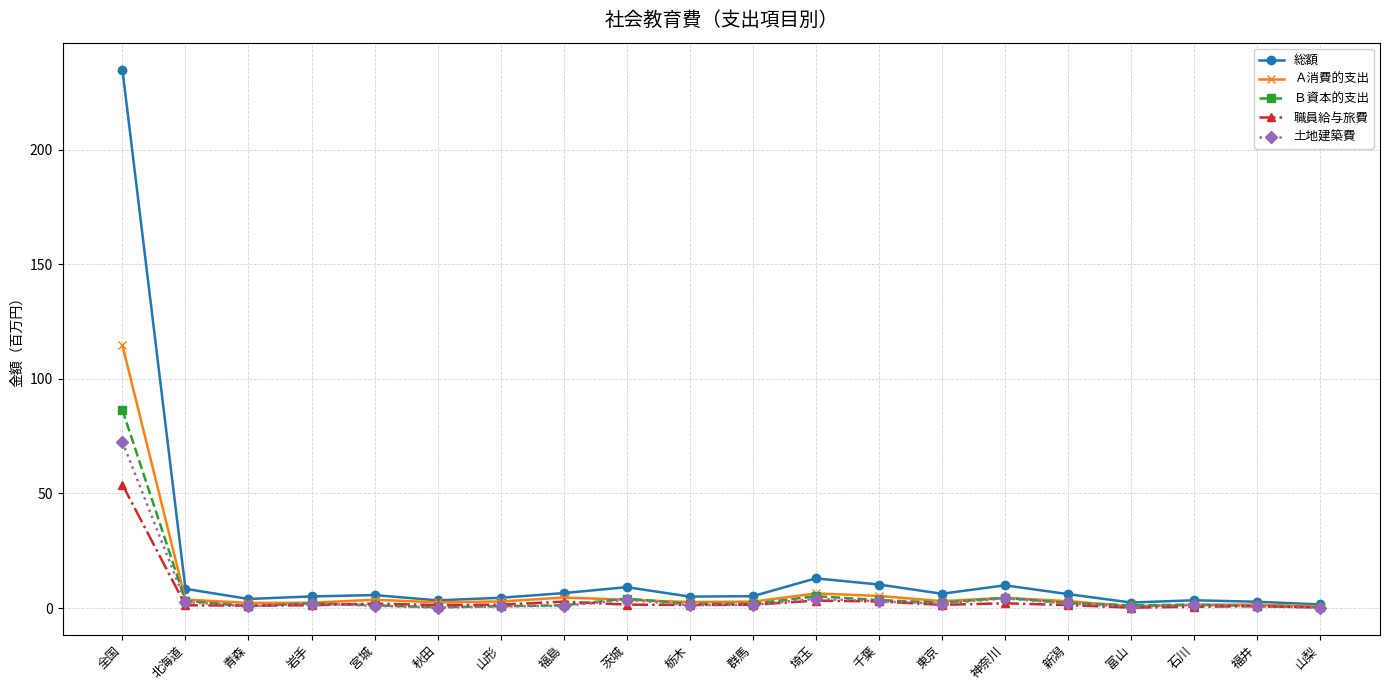

What is the total value across all series at 秋田?

7.8